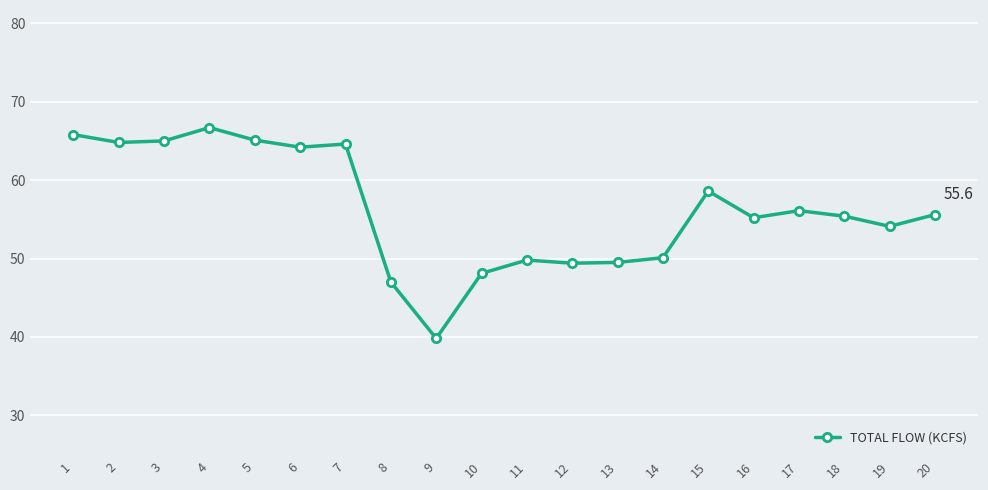

What is the change in value from 7 to 19?

-10.5